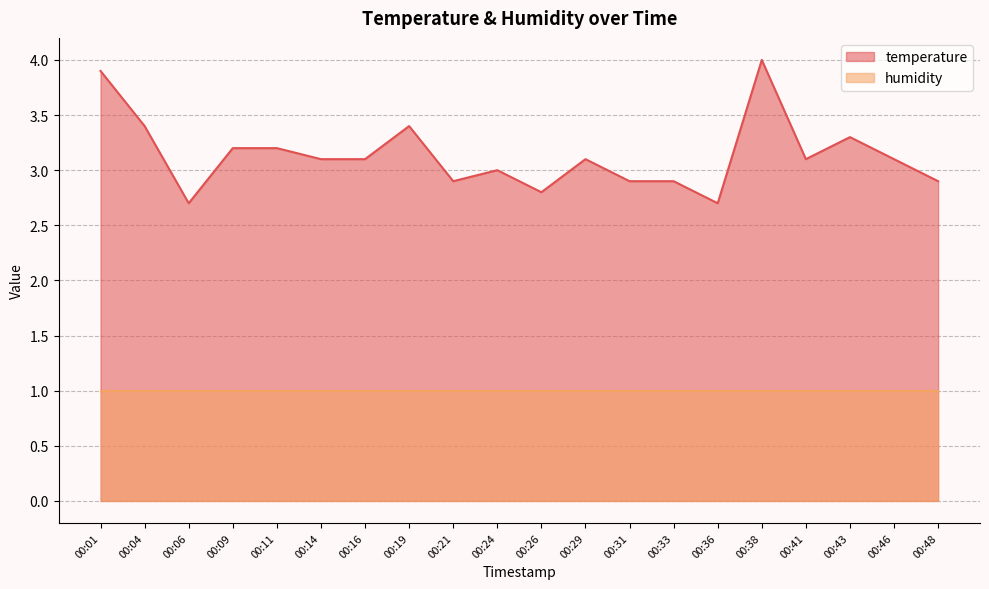

Is it true that the value at 00:38 is 5.3?

False